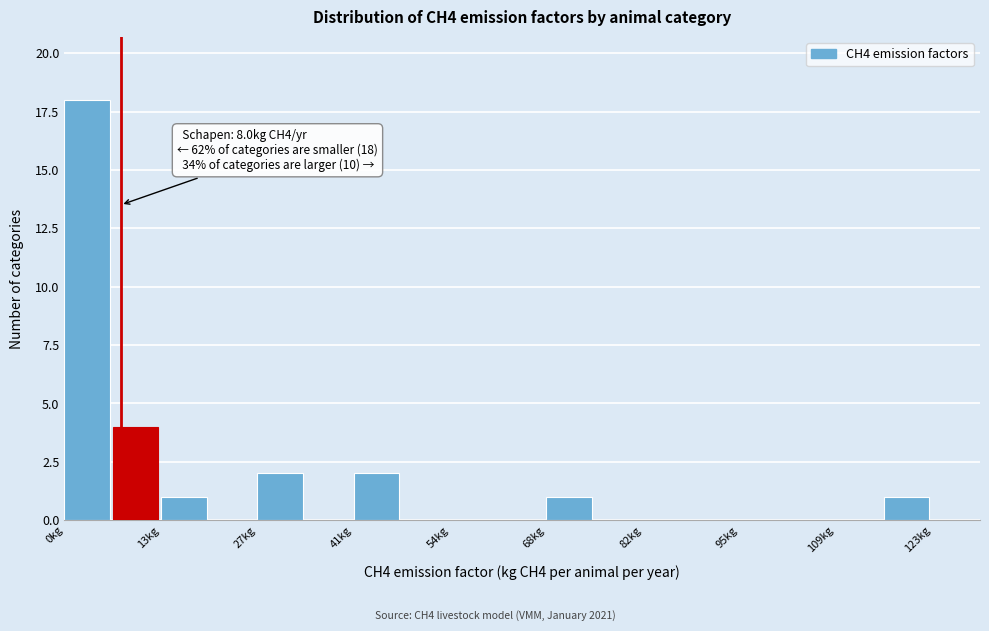

Read against the x-axis, roughly where is the centre of the tallest bar?

4